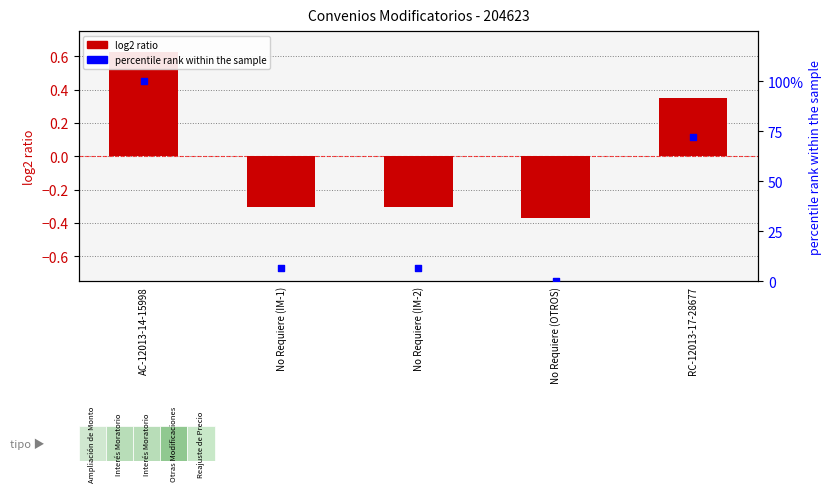

What are all the series names shown in the legend?

log2 ratio, percentile rank within the sample